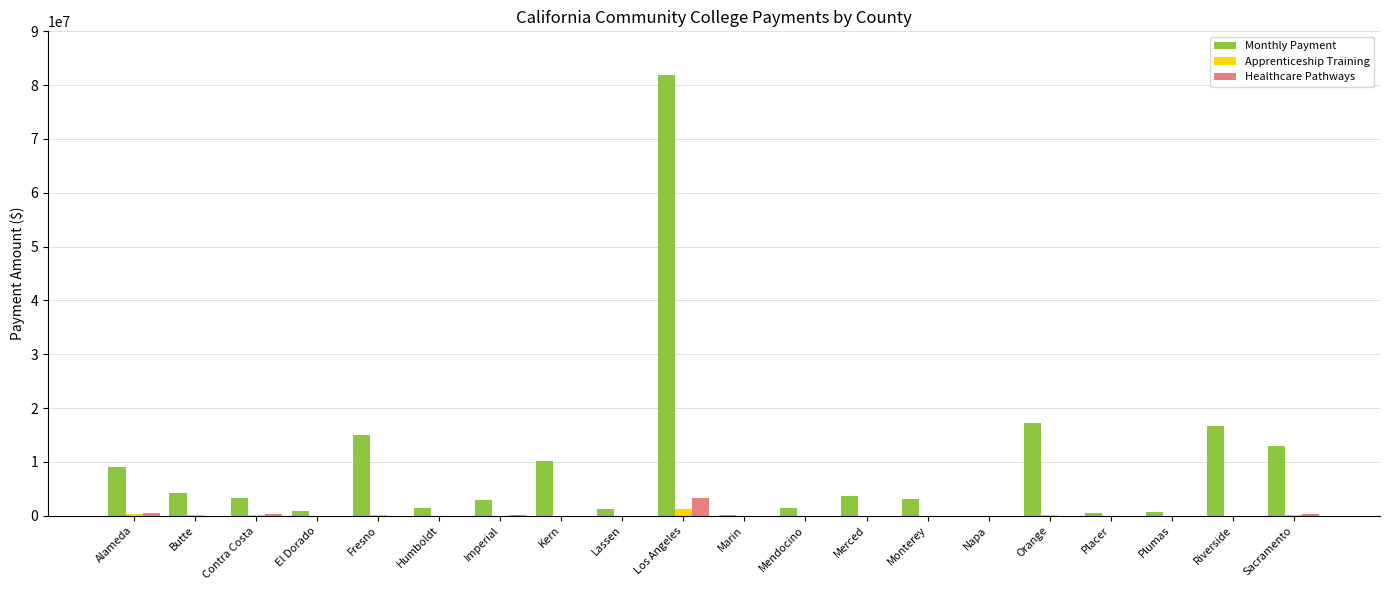

Between Alameda and Humboldt, which series saw the biggest shift?

Monthly Payment